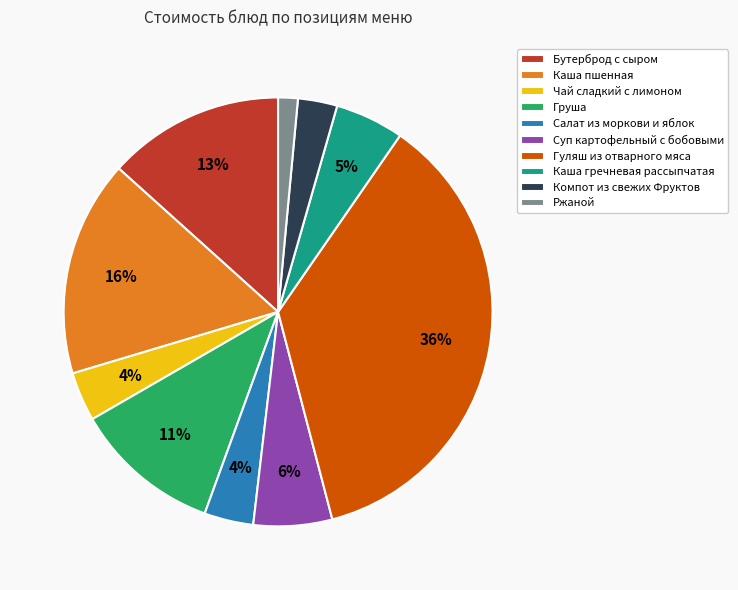

Do Салат из моркови и яблок and Ржаной together represent more than half of the pie?

No